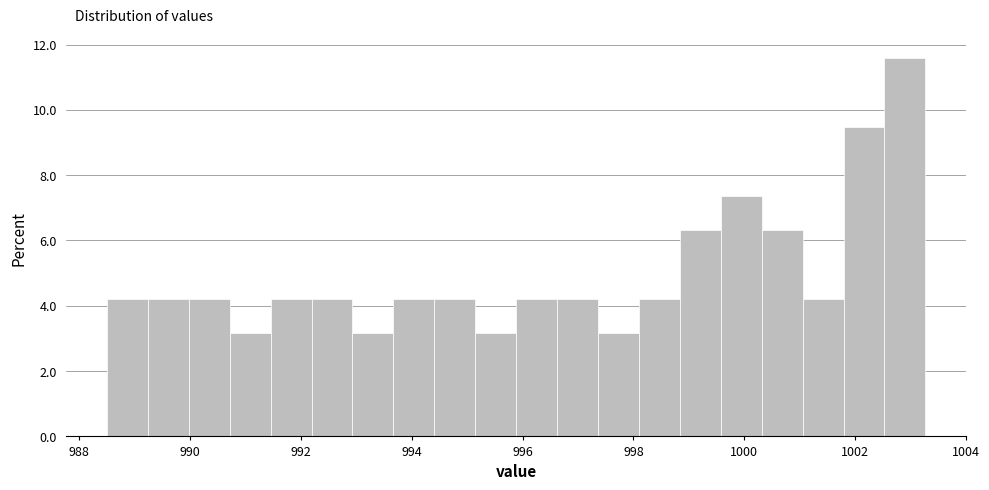

Read against the x-axis, roughly where is the centre of the tallest bar?

1002.8